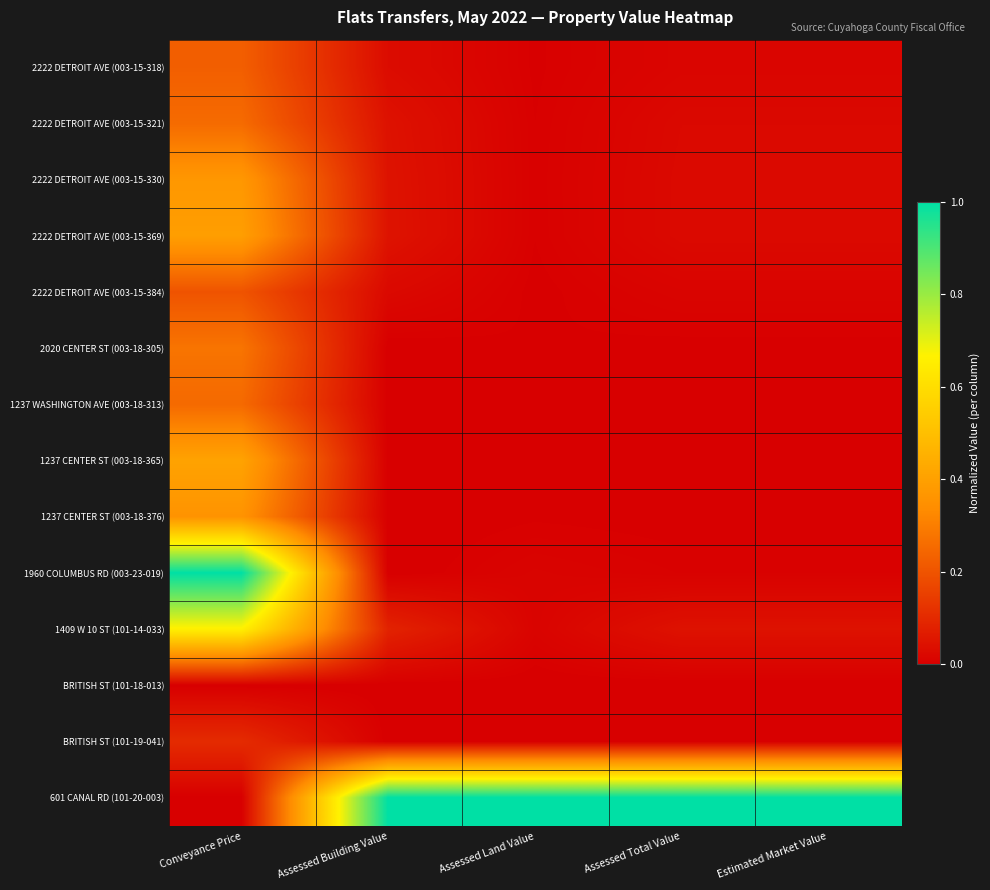

At which category is the sum across all series the highest?

Conveyance Price